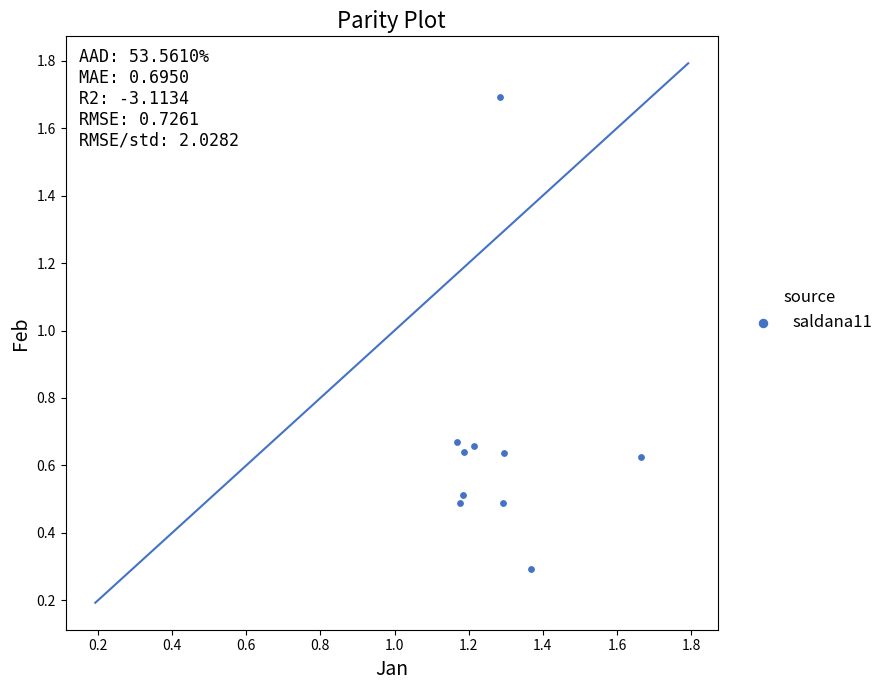

What is the range of X values (max minus min)?

0.5